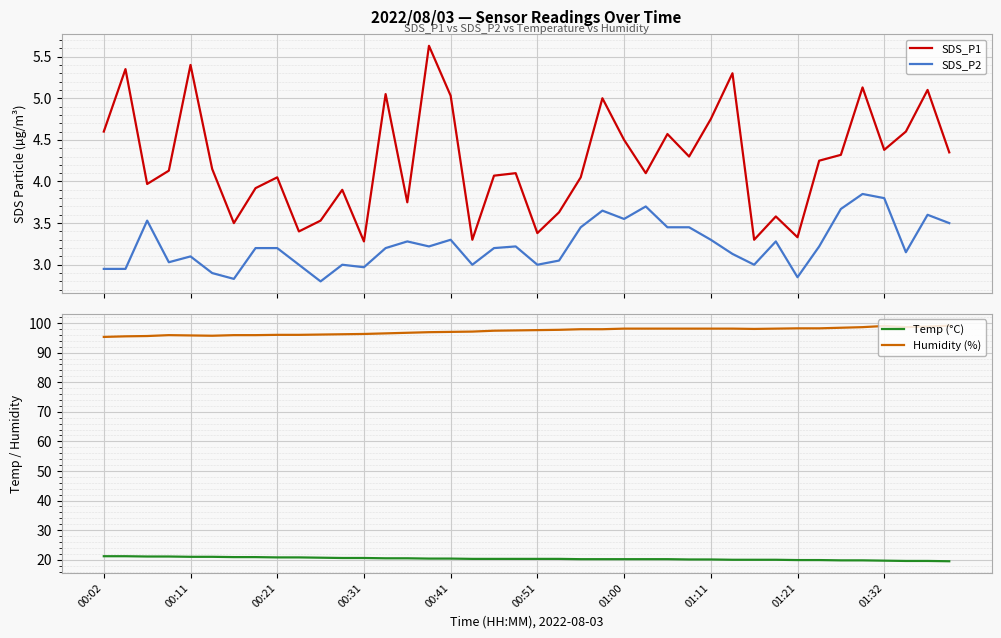

What is the label of the 23rd point from the right?

17